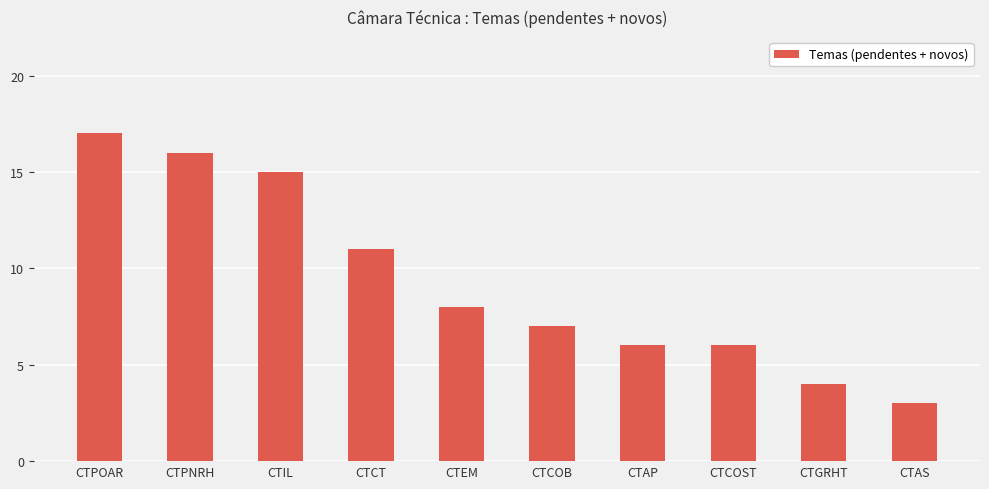

What is the sum of the values at CTPOAR and CTGRHT?

21